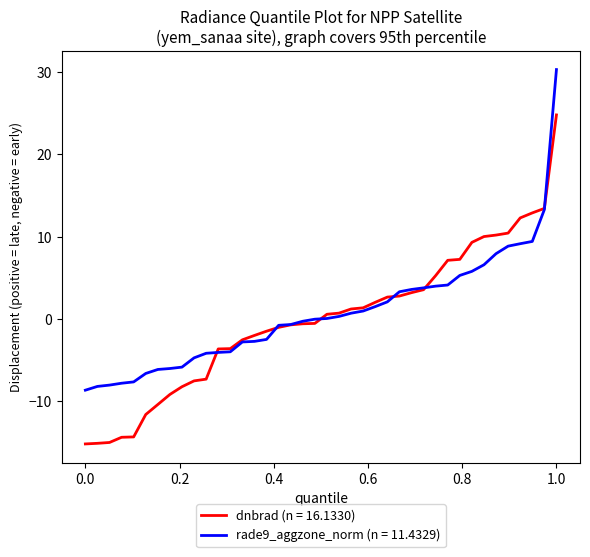

What is the highest value of the dnbrad (n = 16.1330) series?

24.8